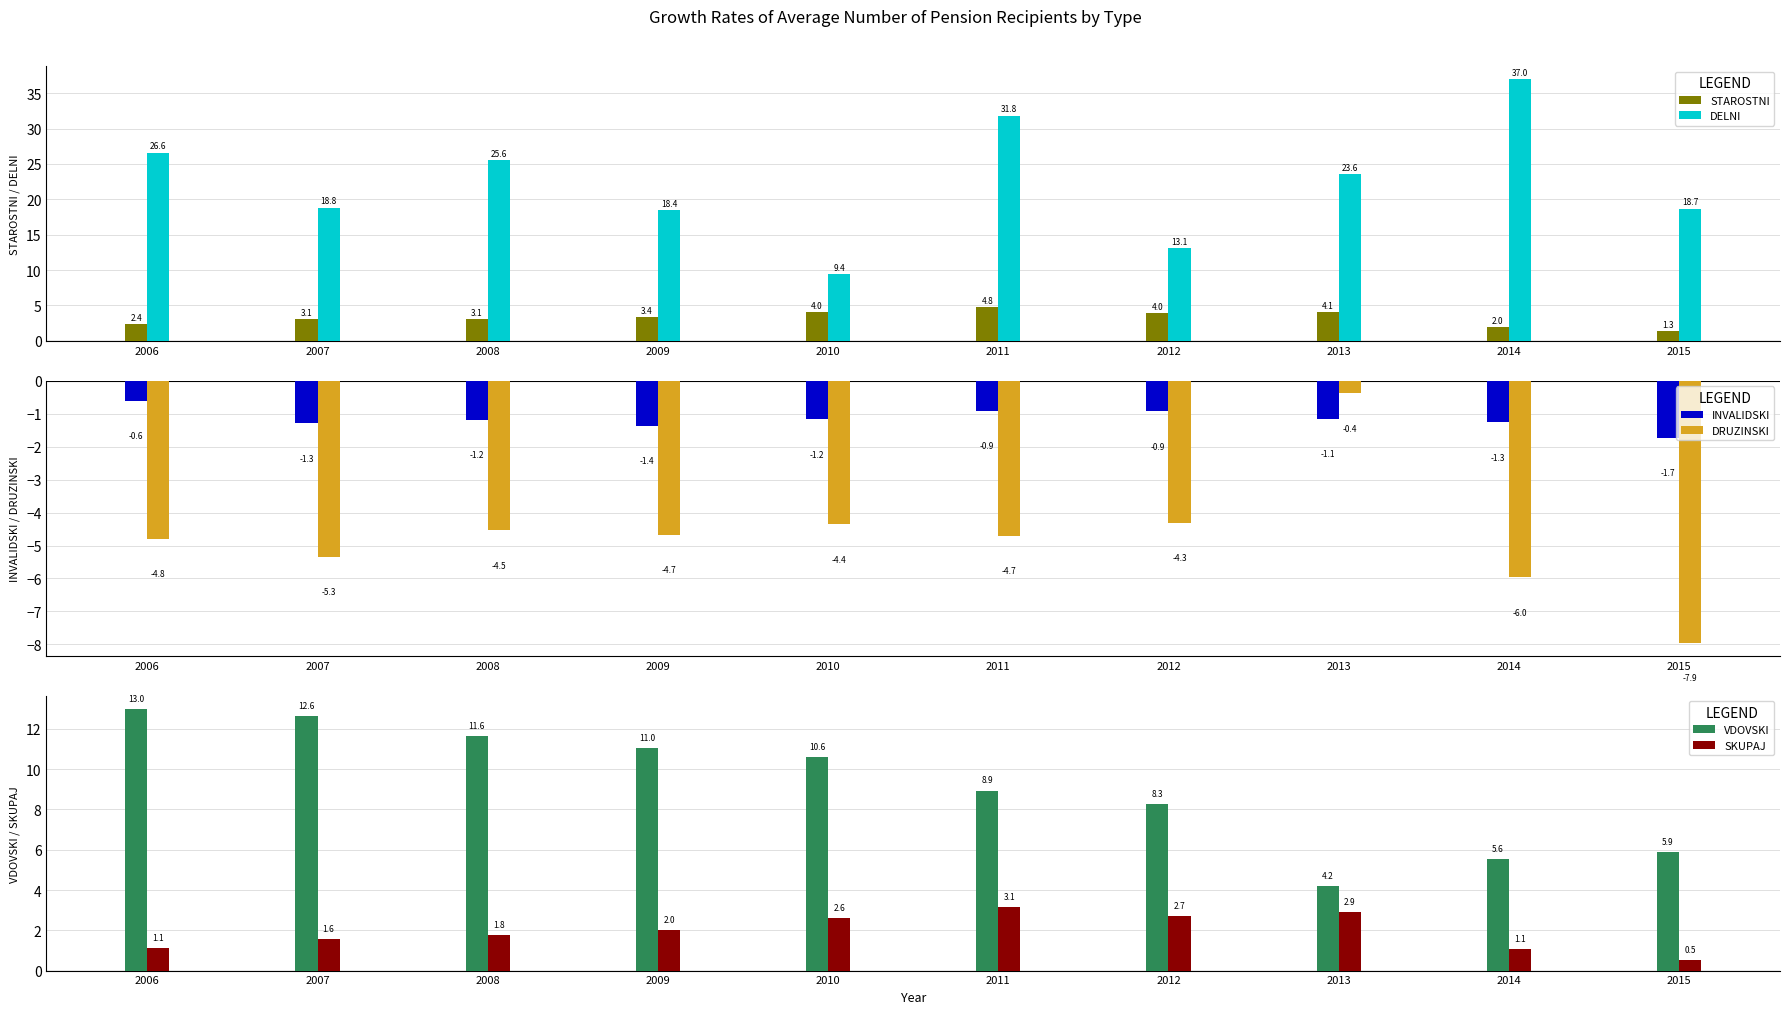

At which label does DRUZINSKI first exceed -4?

2013